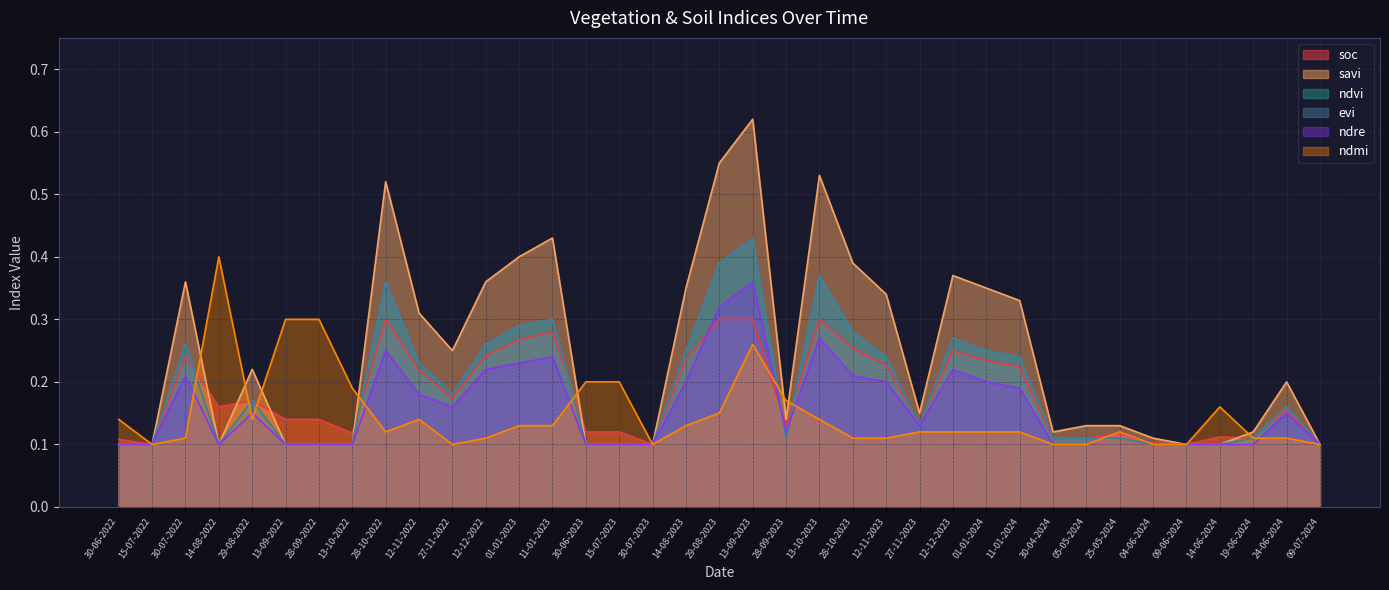

Between 15-07-2023 and 30-07-2022, which is larger?

30-07-2022